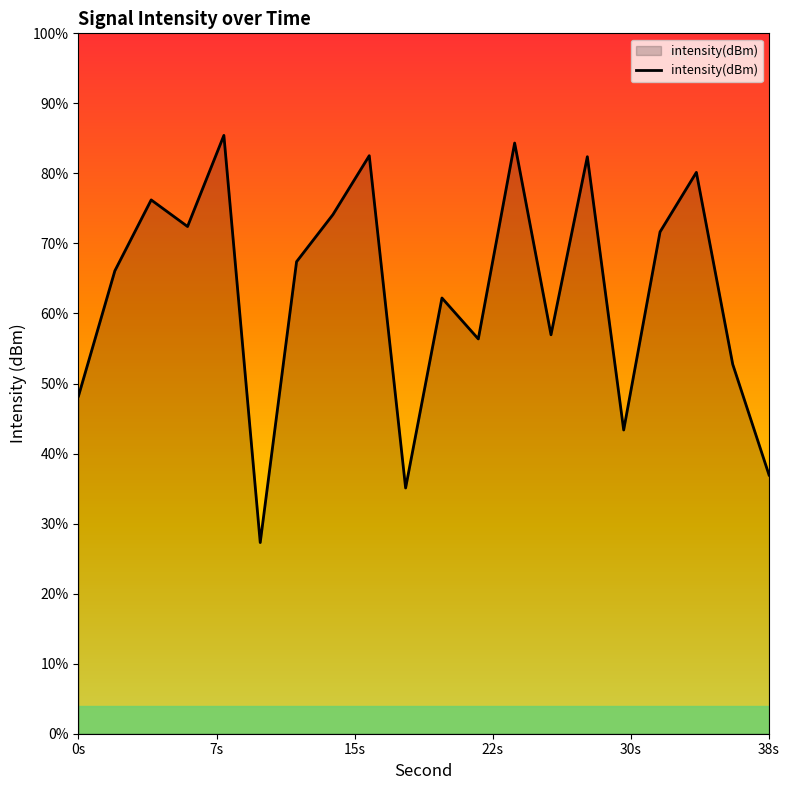

Does the chart display data point markers on the line(s)?

No